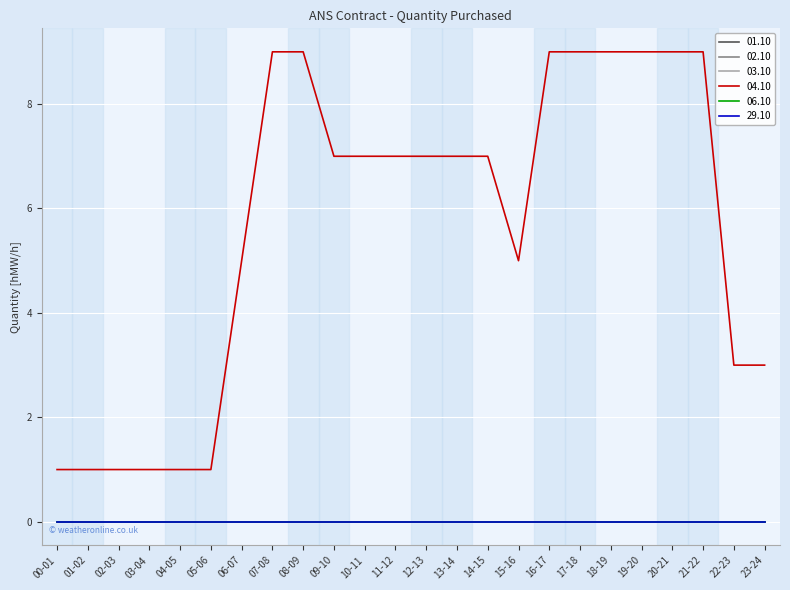

Is this an area chart (filled region under the line)?

No